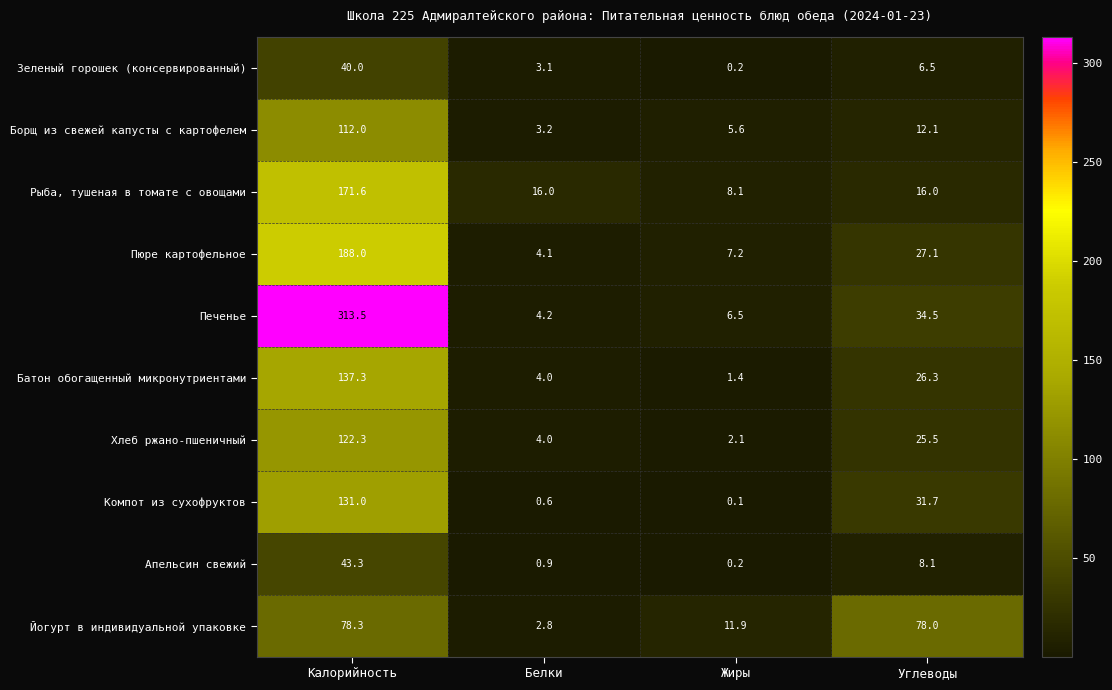

What is the maximum value shown in the chart?

313.5